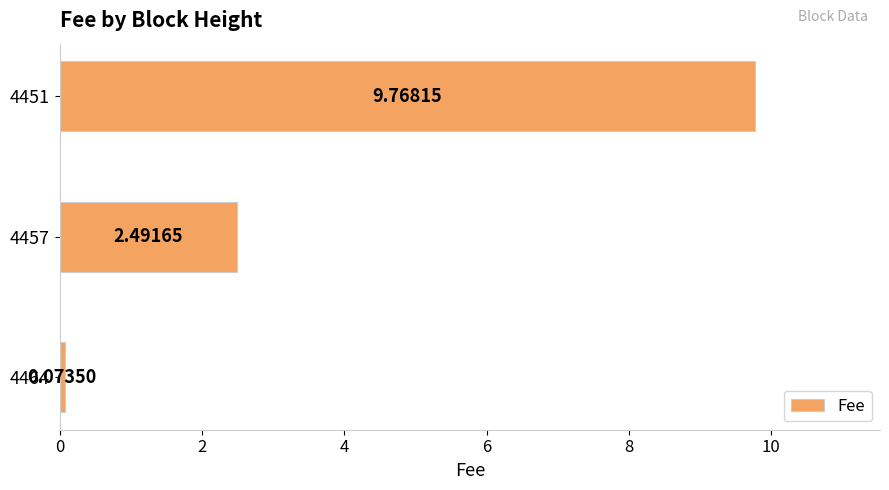

How many distinct data groups are displayed?

1